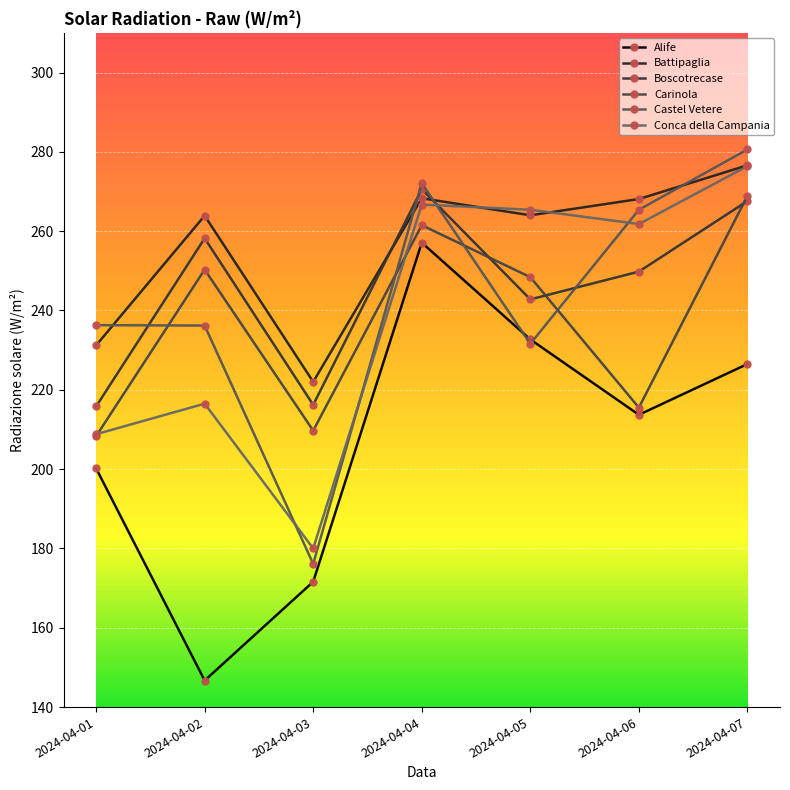

Reading right to left, what are all the values shown in this chart?

Alife: 226.5	213.7	232.7	257.1	171.6	146.7	200.2
Battipaglia: 276.6	268.1	264.0	268.3	222.0	263.9	231.2
Boscotrecase: 267.6	249.8	242.8	270.6	216.2	258.2	215.8
Carinola: 268.9	215.5	248.4	261.5	209.7	250.3	208.3
Castel Vetere: 280.6	265.4	231.6	272.1	176.1	236.2	236.3
Conca della Campania: 276.4	261.8	265.4	266.7	180.0	216.5	208.8